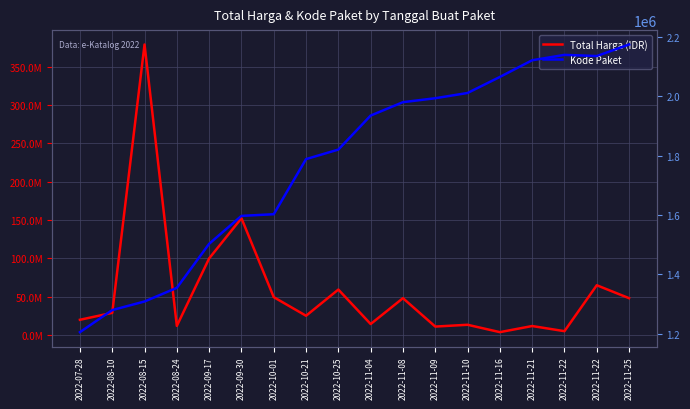

What is the difference between the second highest and minimum values in the Kode Paket series?

934316